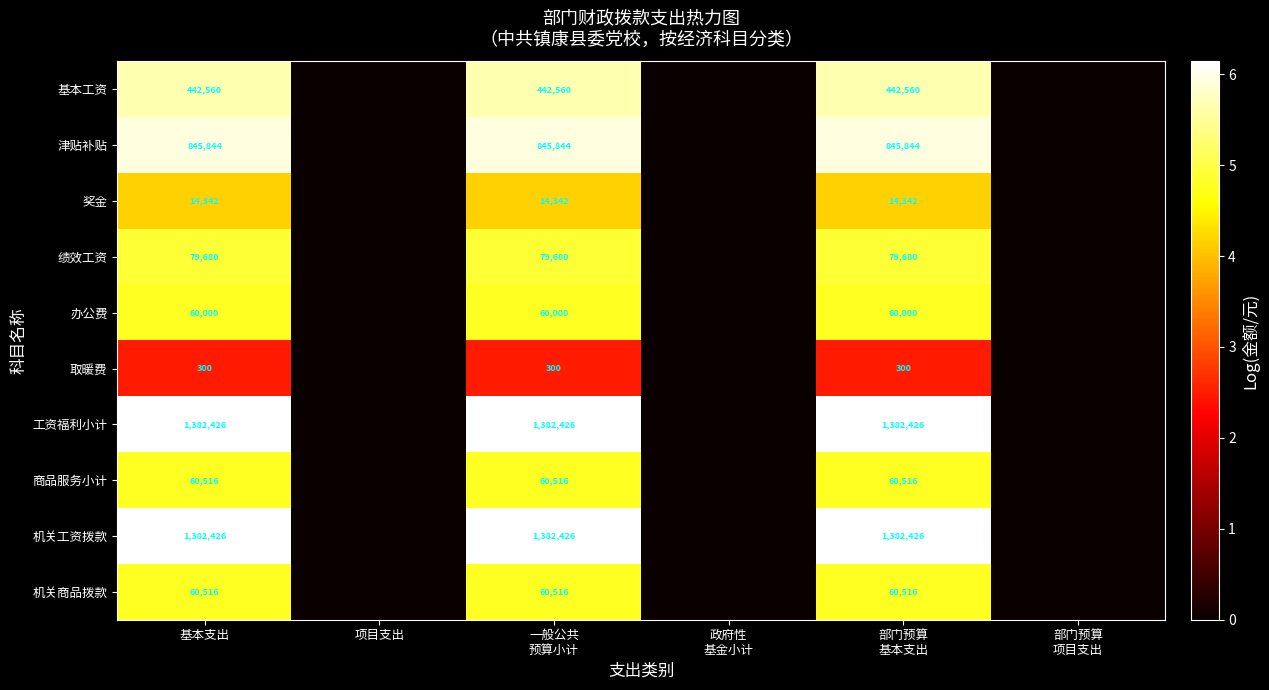

How many distinct data groups are displayed?

10